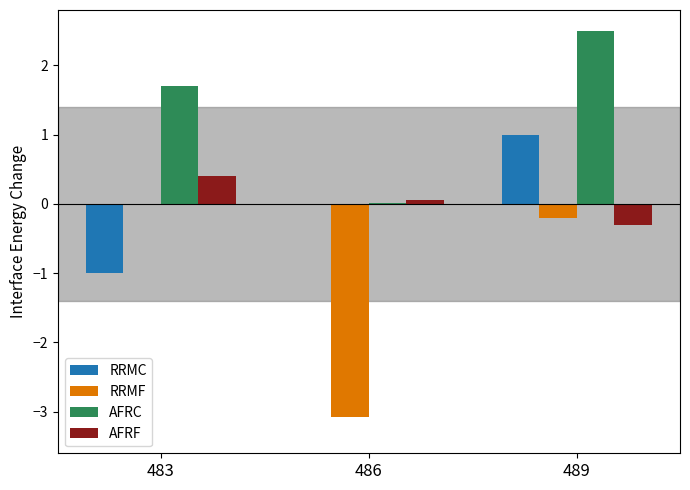

What is the total value across all series at 483?

1.1